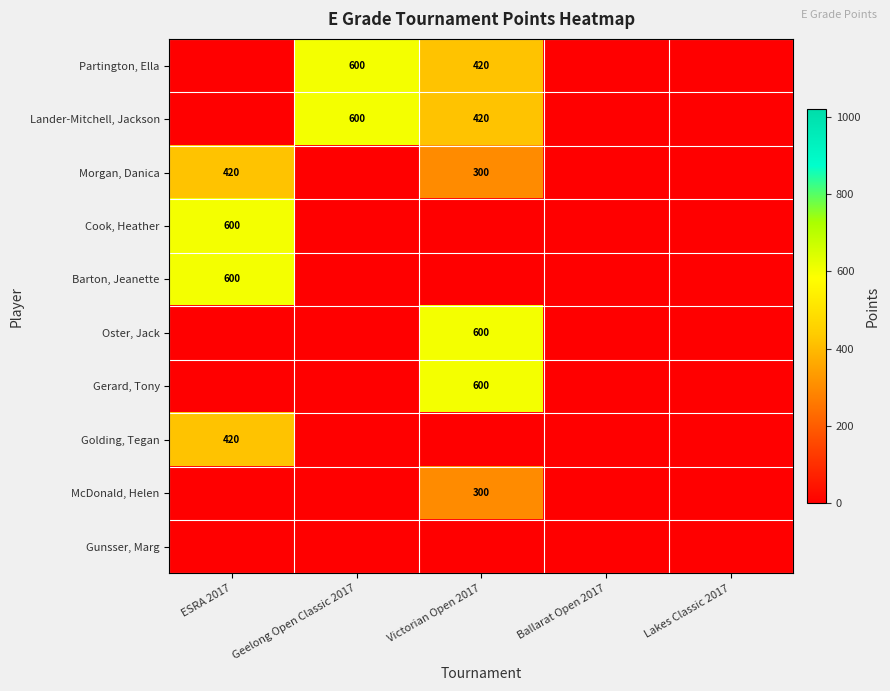

What is the total value across all series at ESRA 2017?

2040